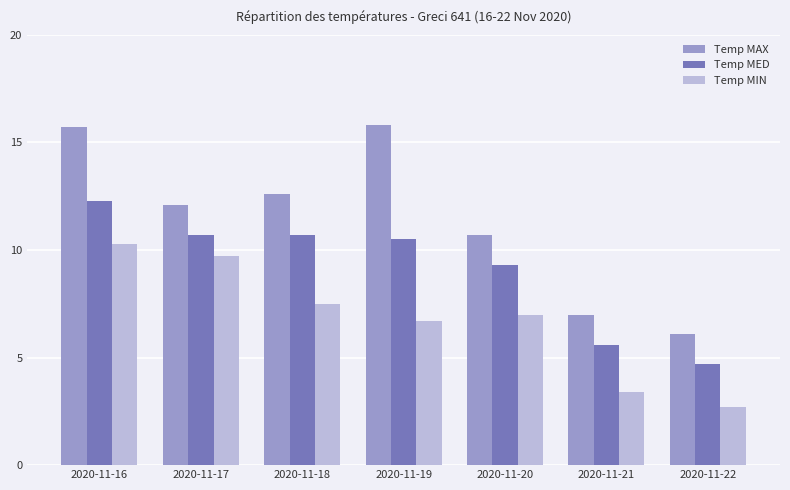

At which label is Temp MAX closest to 10?

2020-11-20